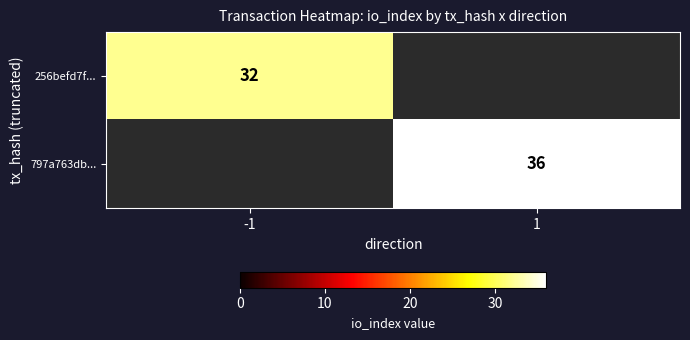

The 256befd7f... series shows 32 at -1. True or false?

True